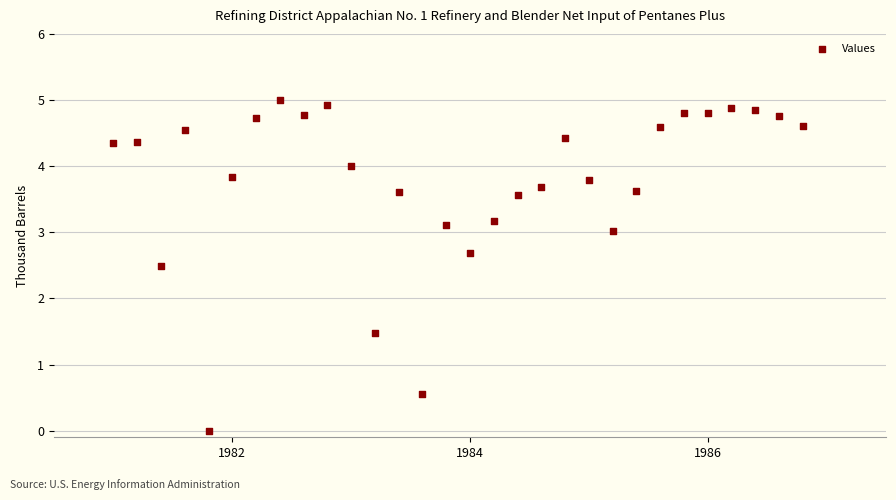

What is the range of Y values (max minus min)?

5.0